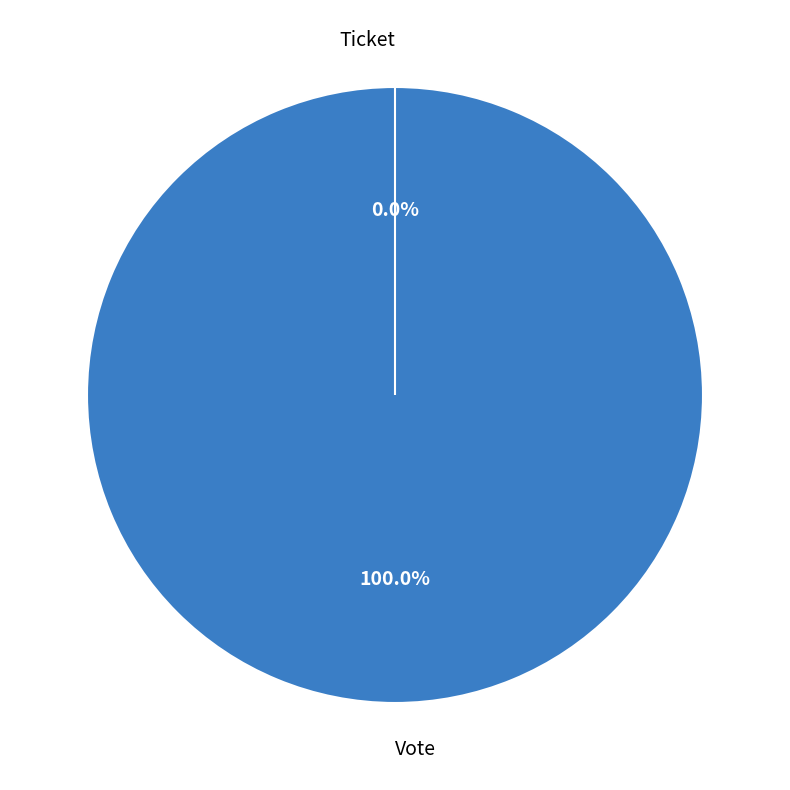

How many segments does this pie chart have?

2